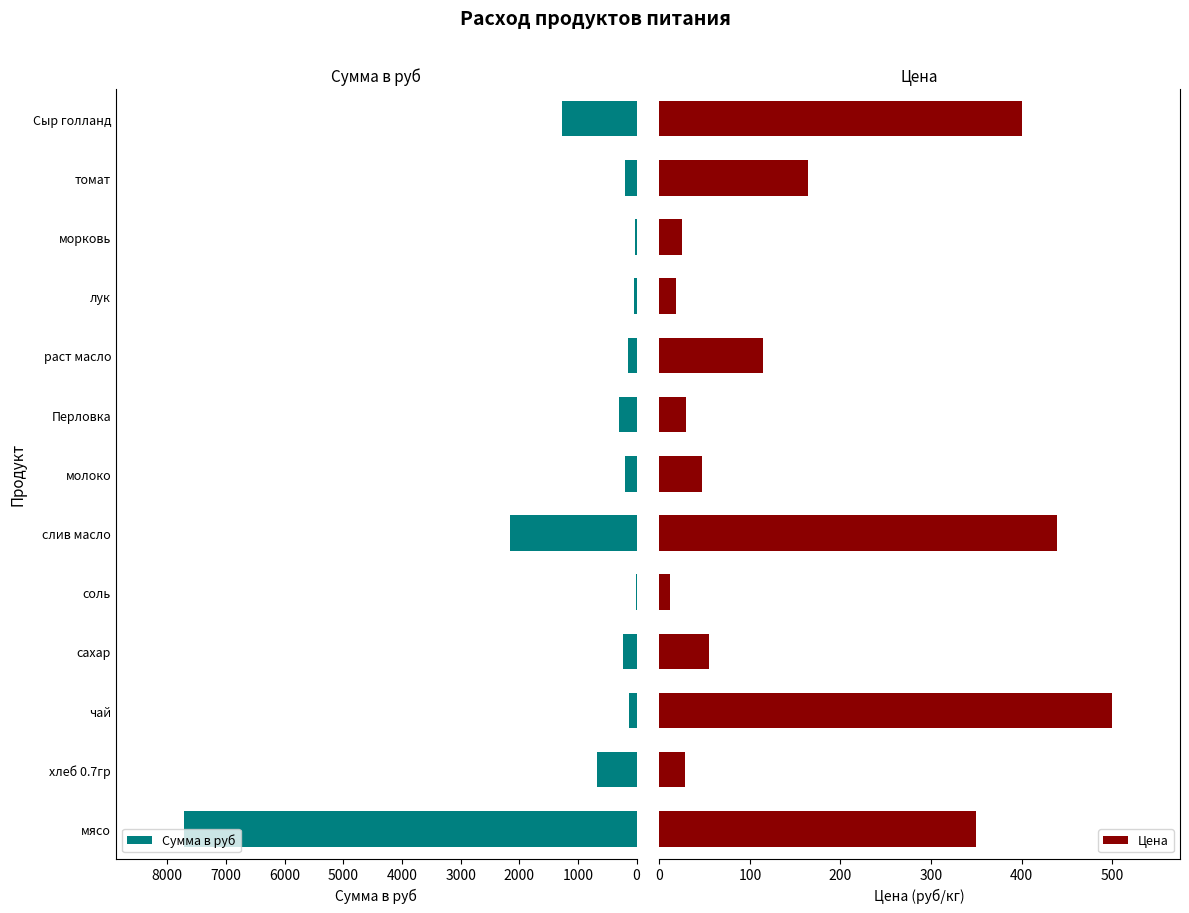

What is the average value of the Цена series?

168.0